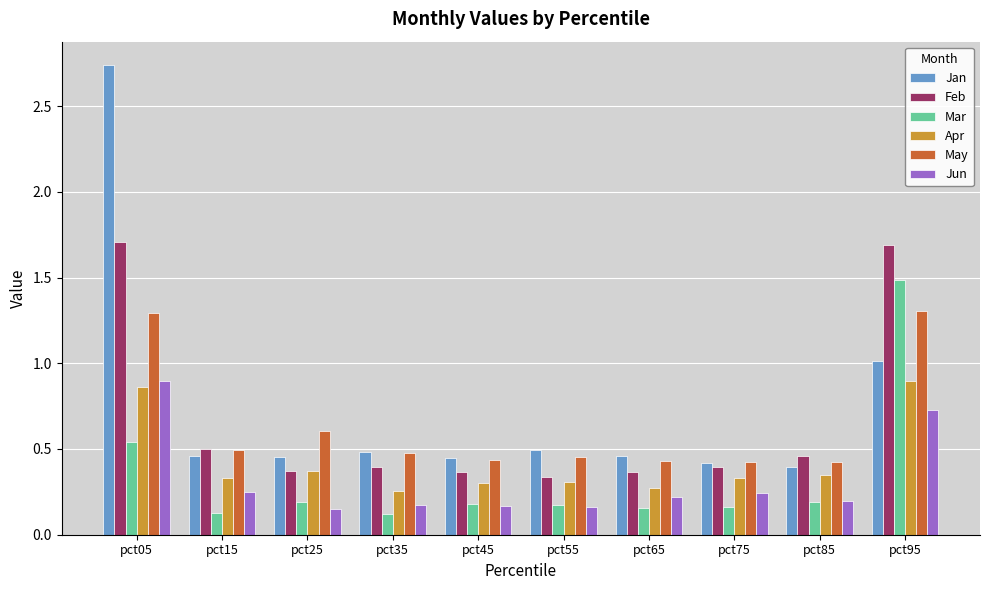

What is the minimum value for Mar?

0.1